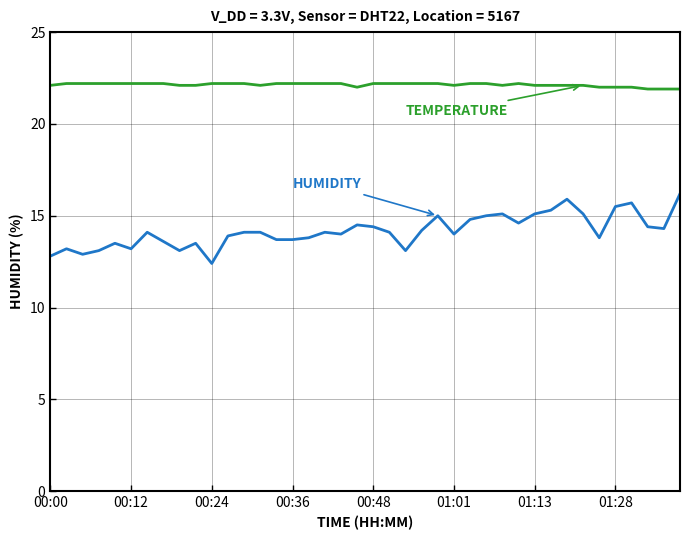

What is the smallest value displayed?

12.4